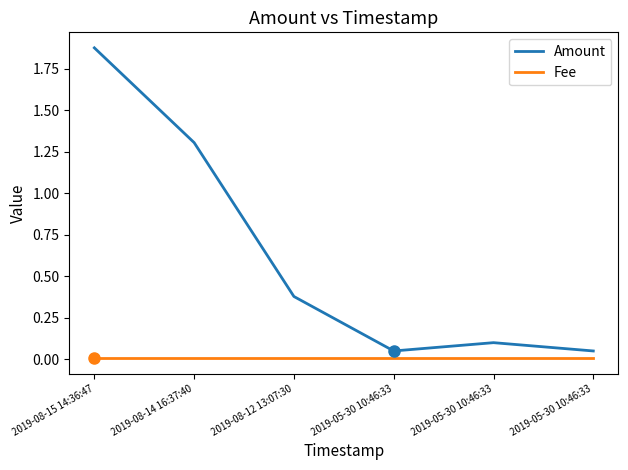

At 2019-05-30 10:46:33, list the series in order from largest to smallest.

Amount, Fee